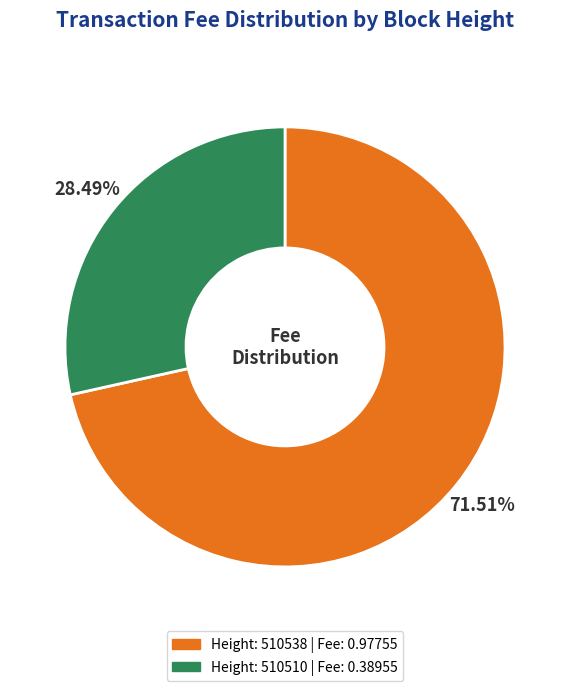

Which slice represents more than half of the pie?

Height: 510538 | Fee: 0.97755